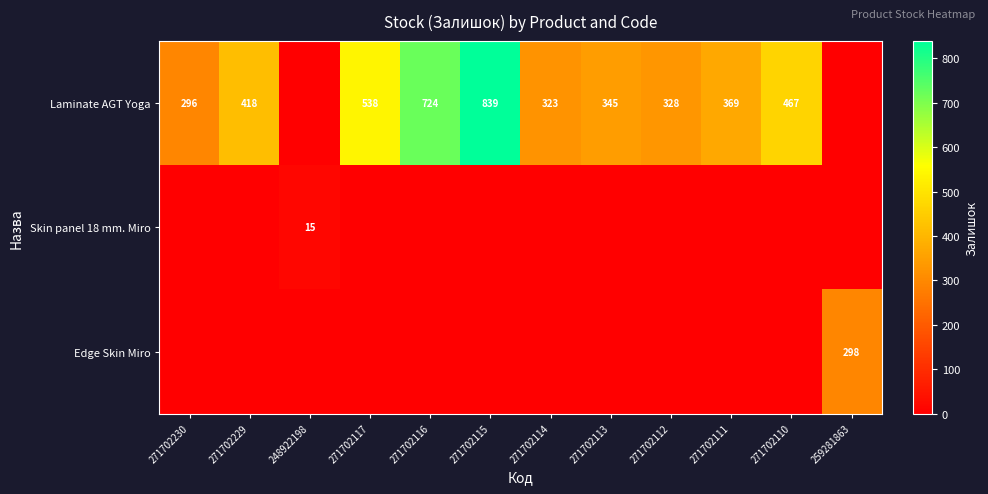

True or false: Laminate AGT Yoga has a value of 323 at 271702114.

True